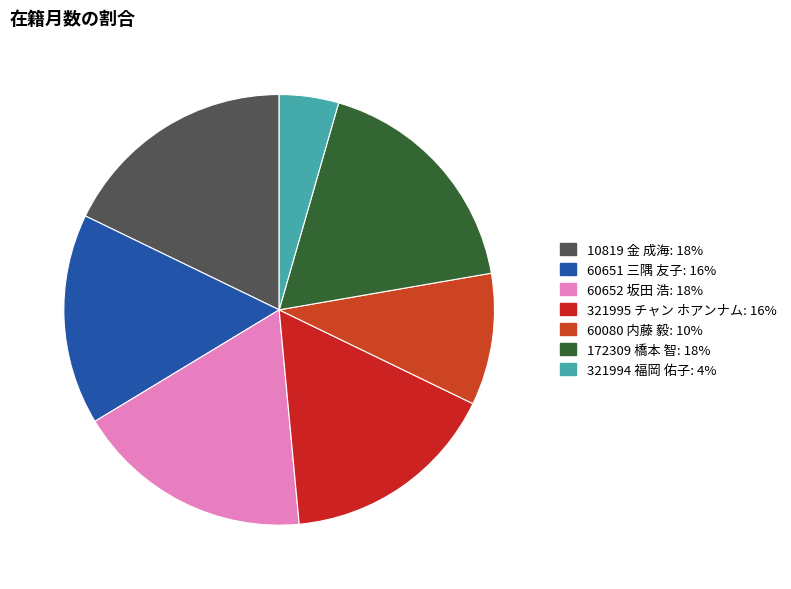

Which slice is the smallest?

321994 福岡 佑子